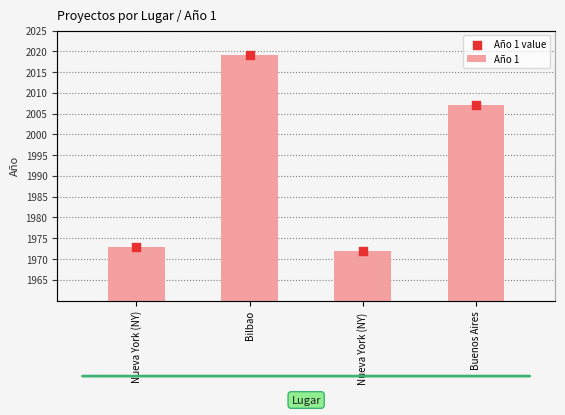

Which series reaches the maximum Y coordinate?

Año 1